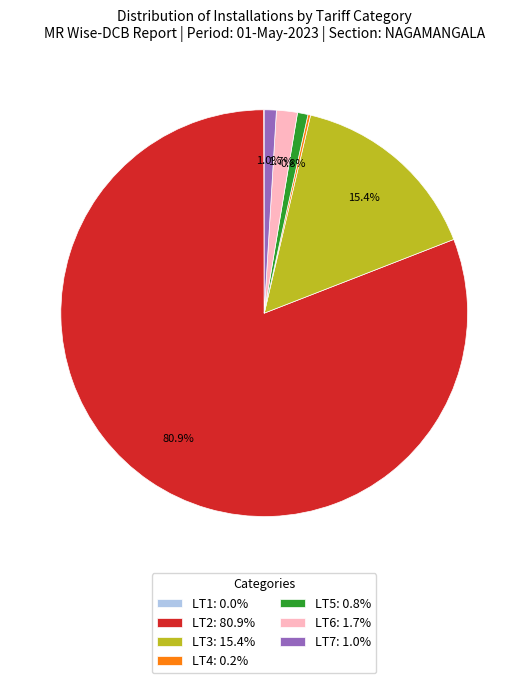

To the nearest percent, what portion does LT6 represent?

2%